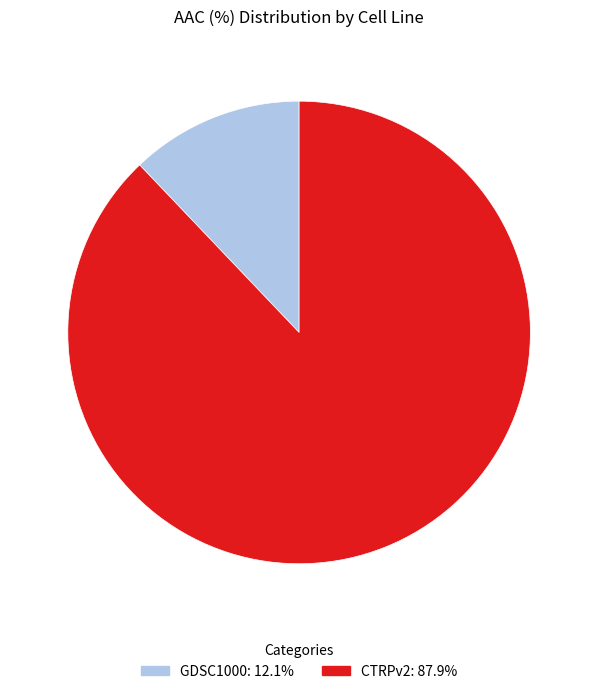

How many slices are in this pie chart?

2